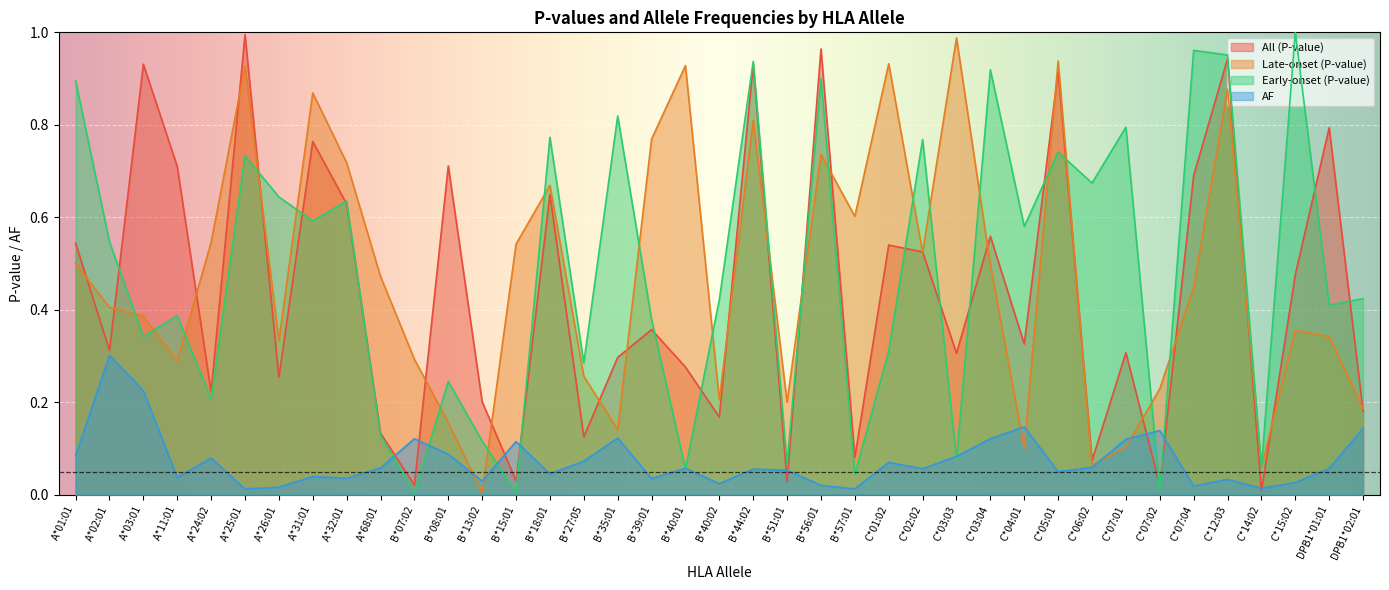

At how many categories does at least one series exceed 0?

39